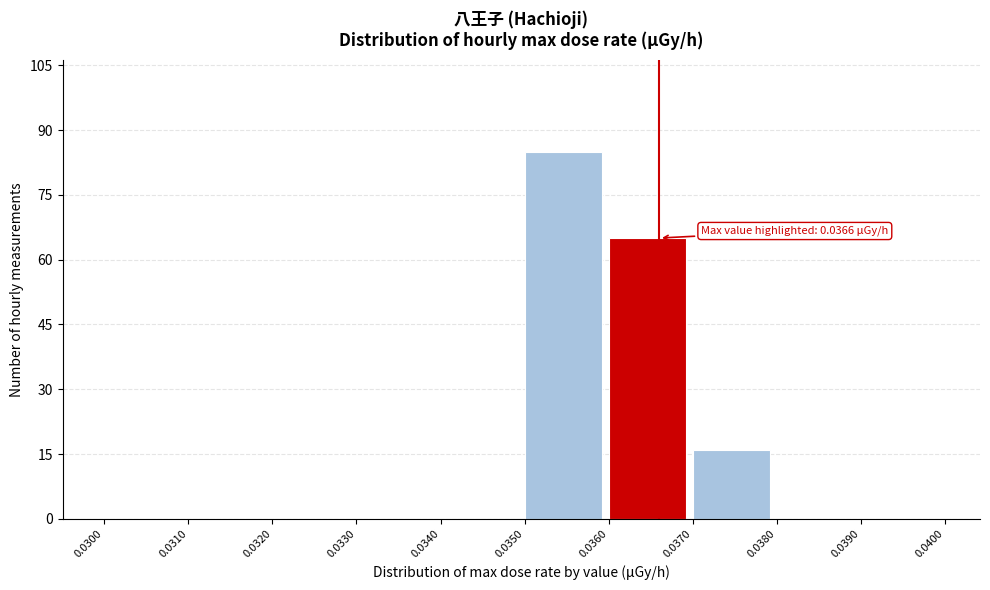

Over which range of the x-axis is the bar tallest?

0.0350 to 0.0360